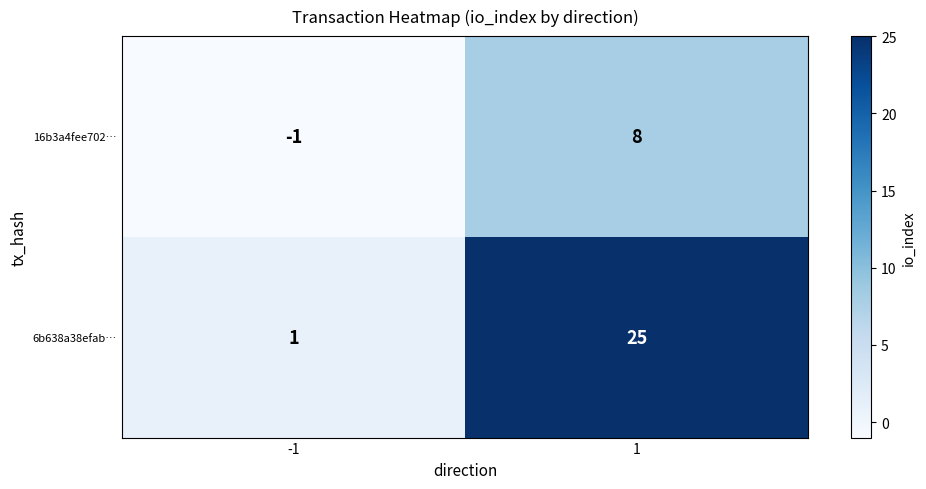

Reading left to right, extract all data points from this chart.

16b3a4fee702…: -1=-1	1=8
6b638a38efab…: -1=1	1=25